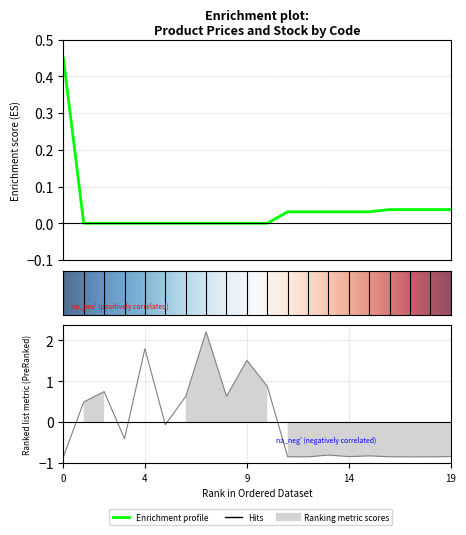

How many lines are shown in the chart?

2